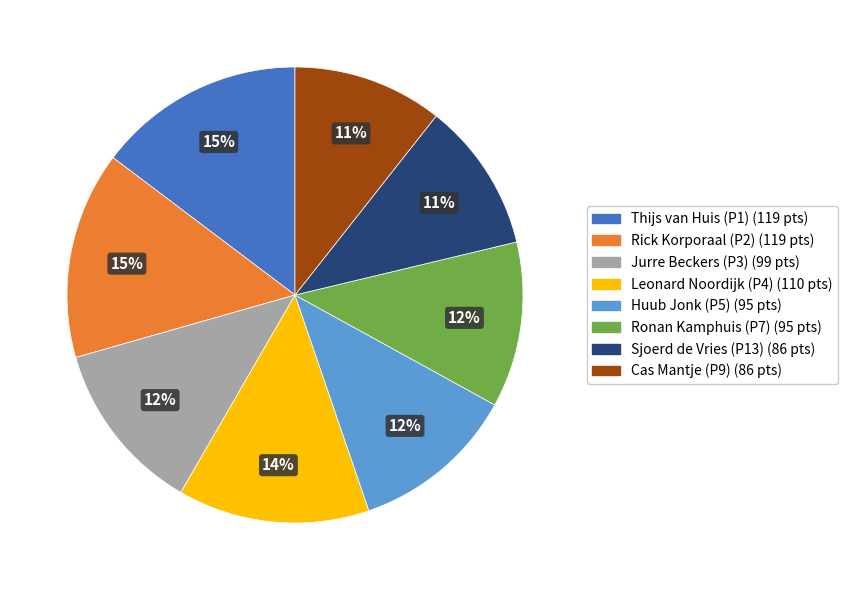

Combined, do Rick Korporaal (P2) and Jurre Beckers (P3) account for over 50%?

No